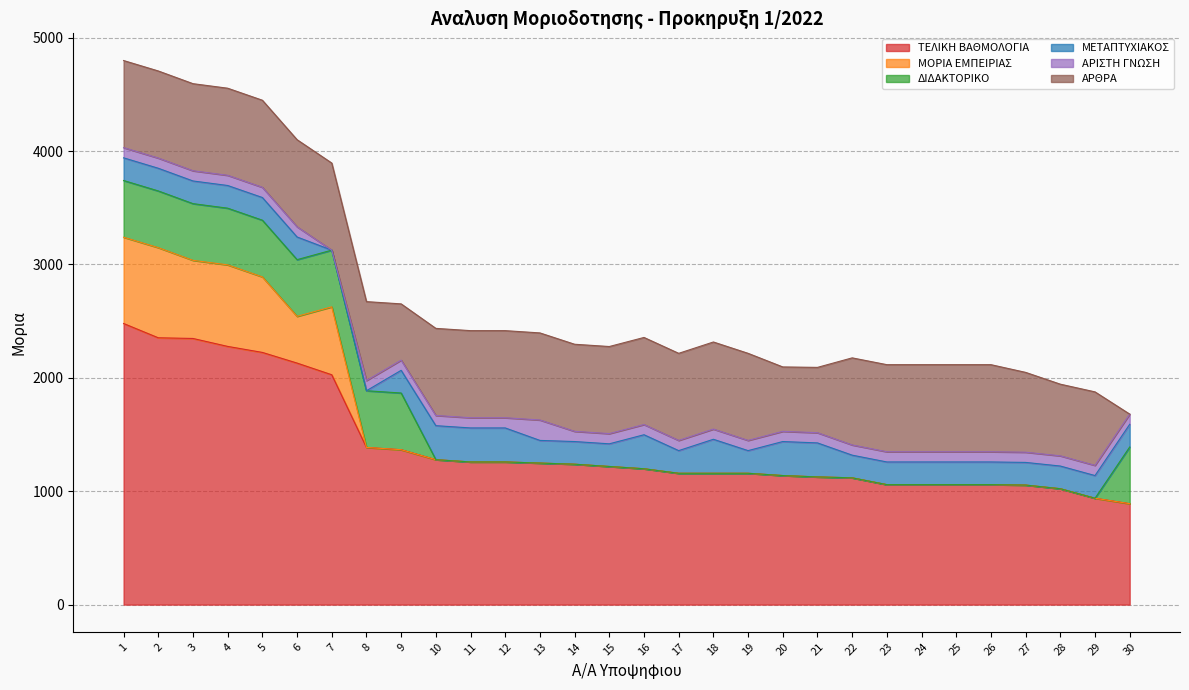

At how many categories does at least one series exceed 1651?

7